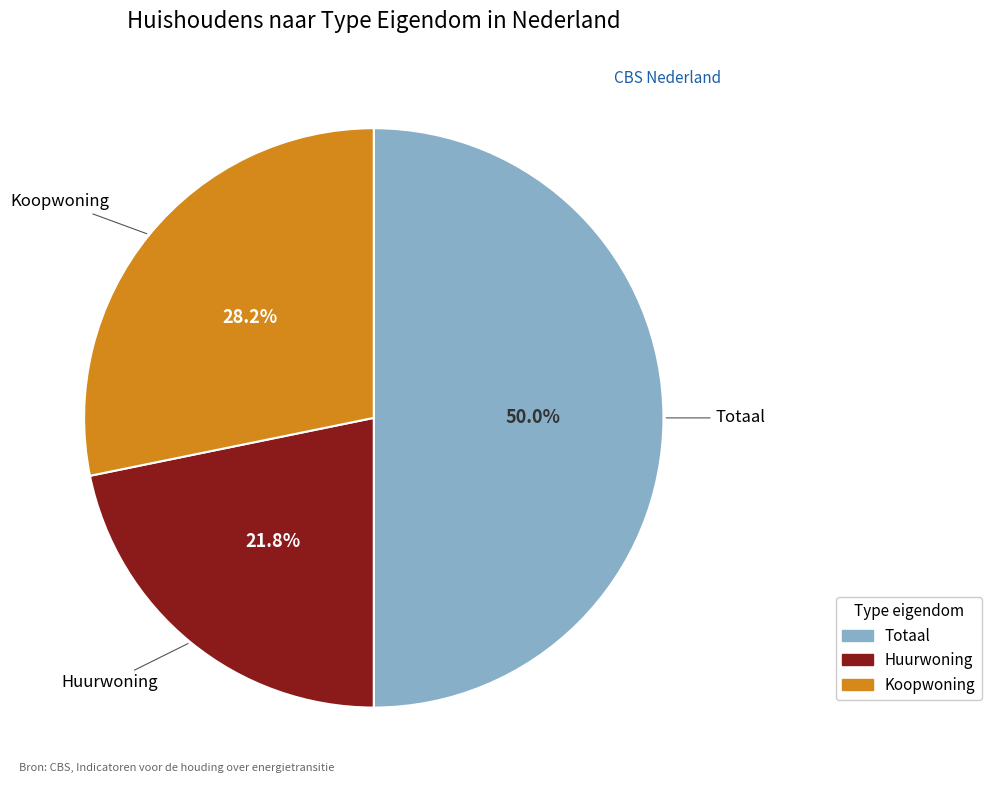

To the nearest percent, what portion does Koopwoning represent?

28%